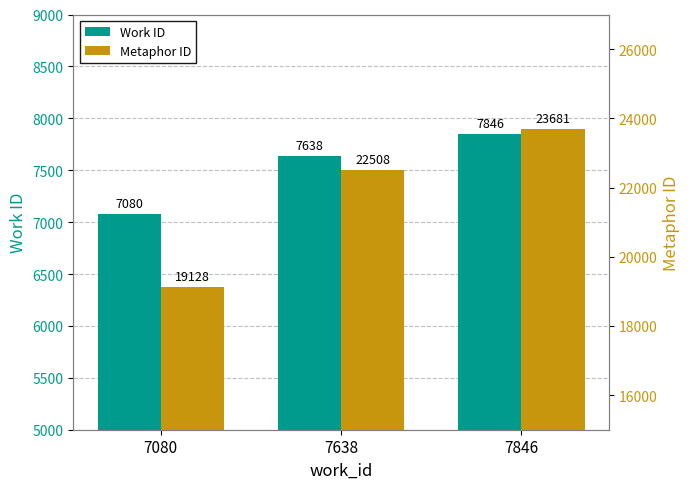

What is the sum of all Metaphor ID values?

65317